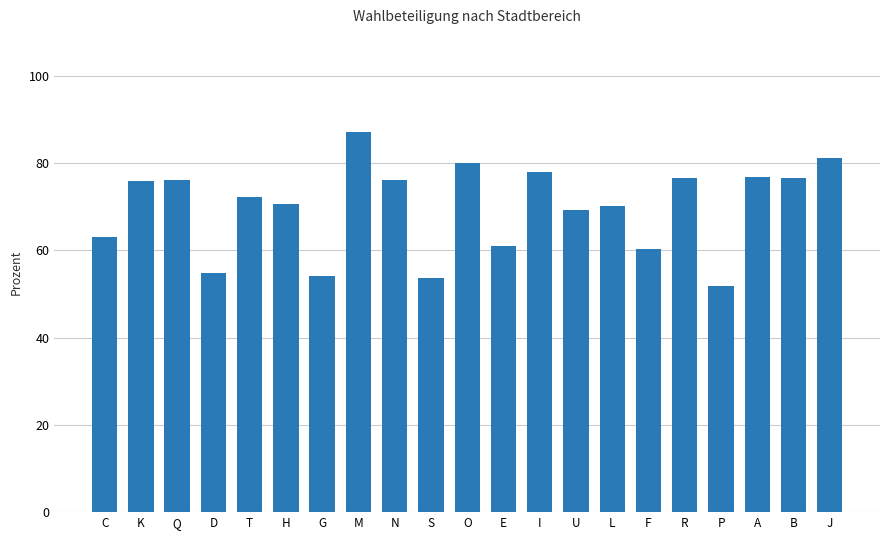

What is the sum of all values?

1464.9